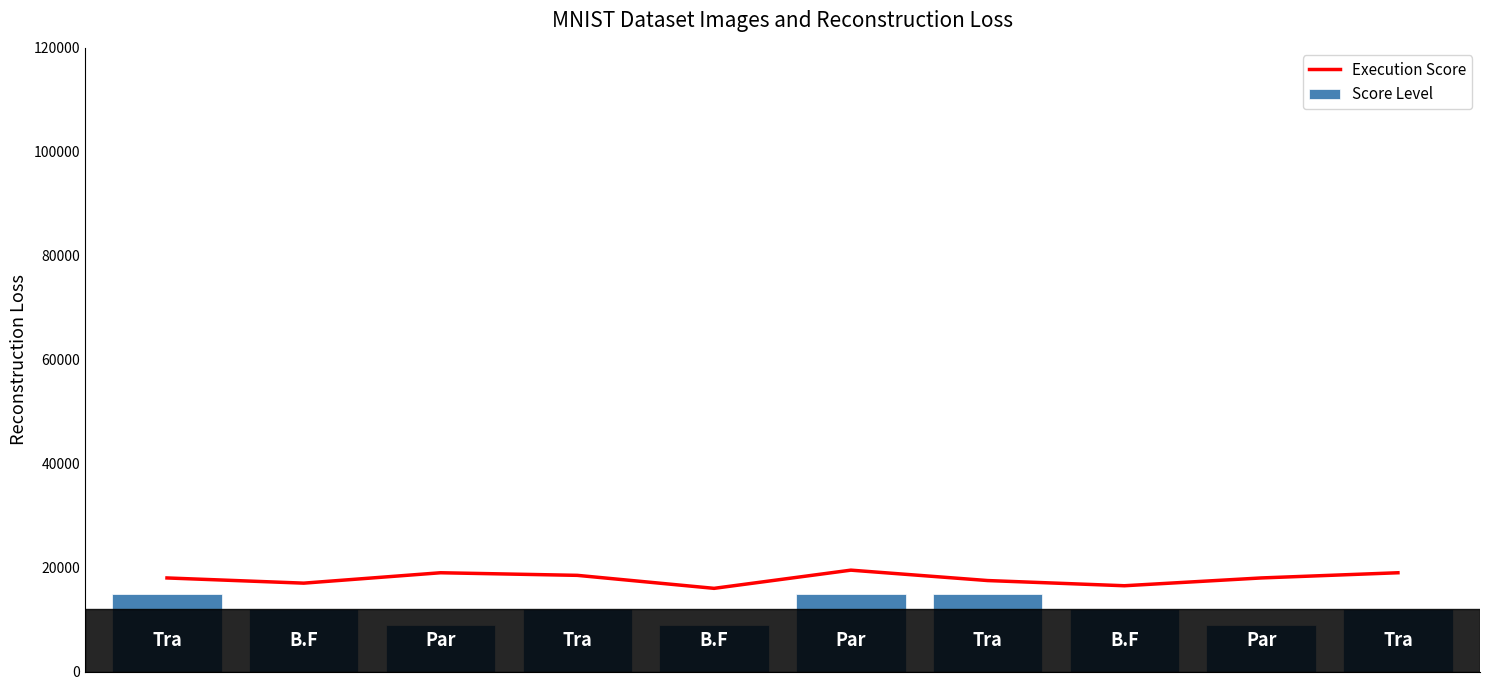

What is the difference between the highest and lowest values at 6?

2500